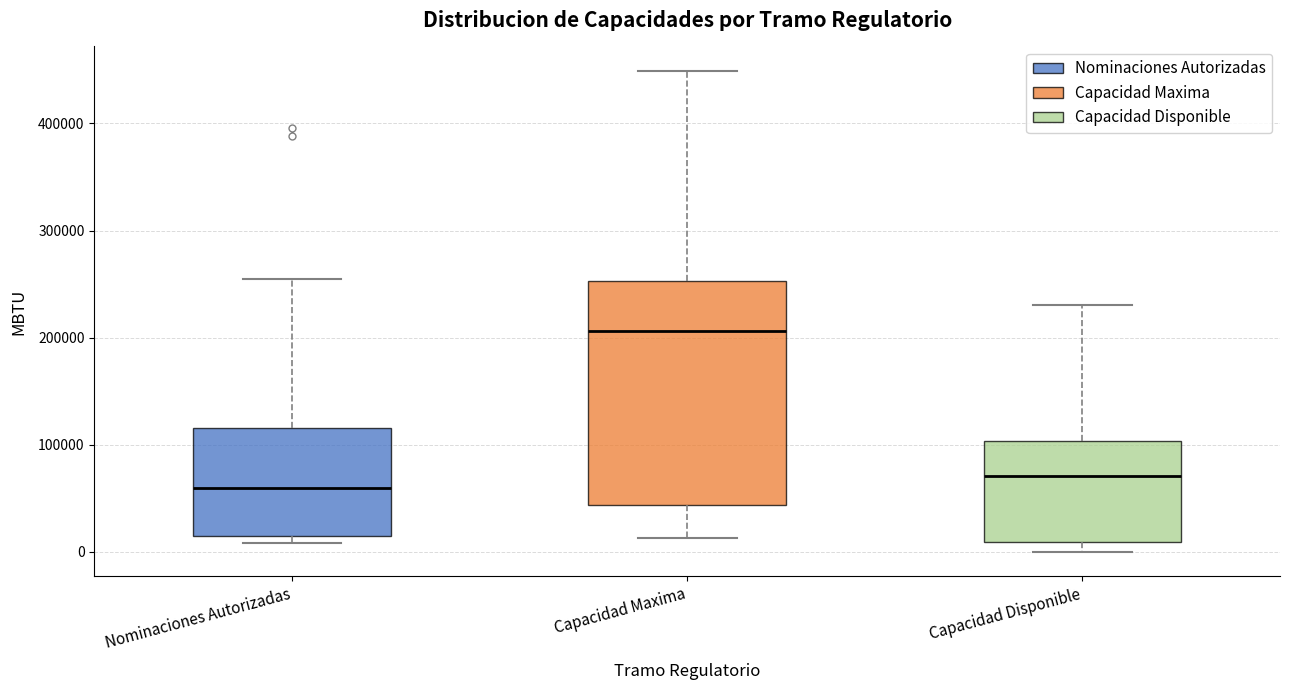

Where is the upper edge of the box for Capacidad Disponible on the y-axis? The values are not printed on the chart, so give them approximately, as read against the axis.

100000